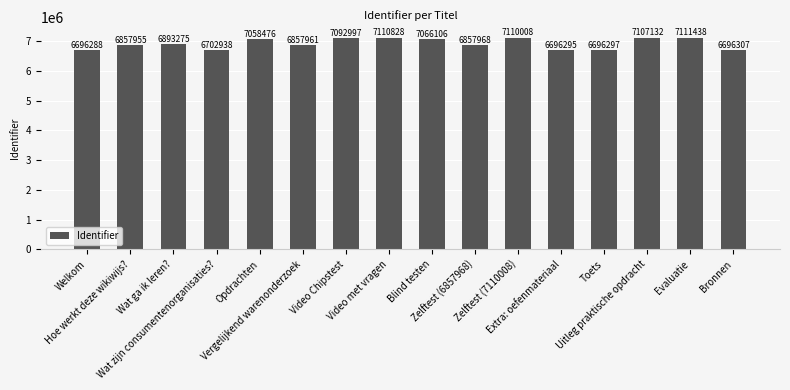

What is the sum of all values?

110612269